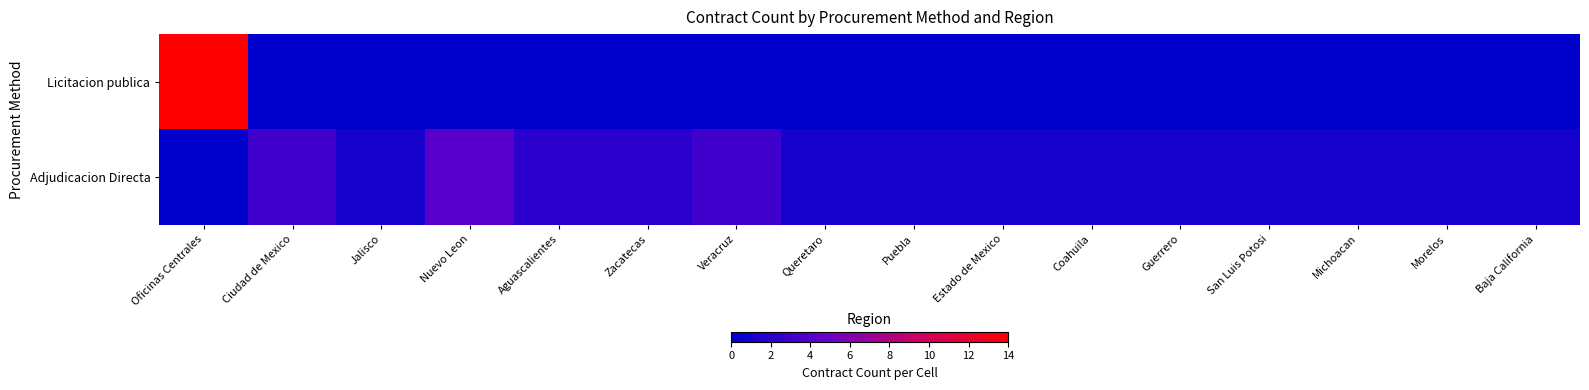

Between Nuevo Leon and Coahuila, which series saw the biggest shift?

Adjudicacion Directa